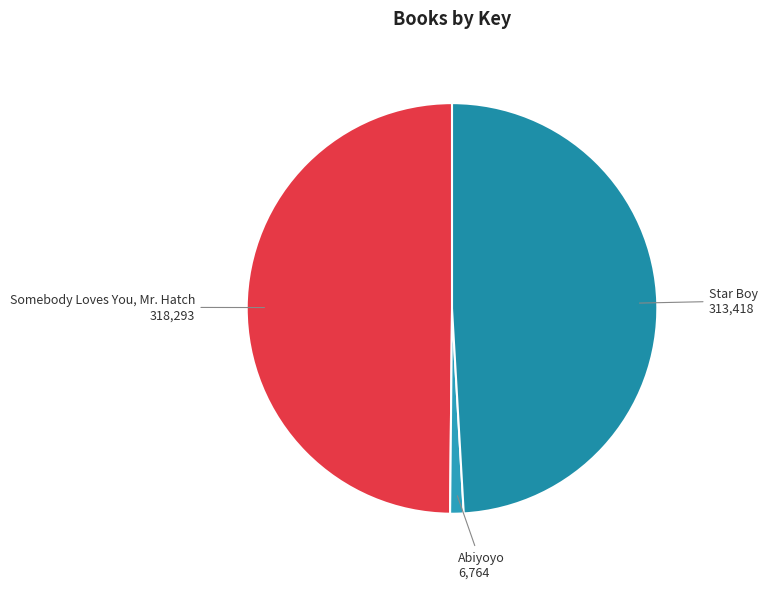

Is the sum of Star Boy and Somebody Loves You, Mr. Hatch greater than half?

Yes